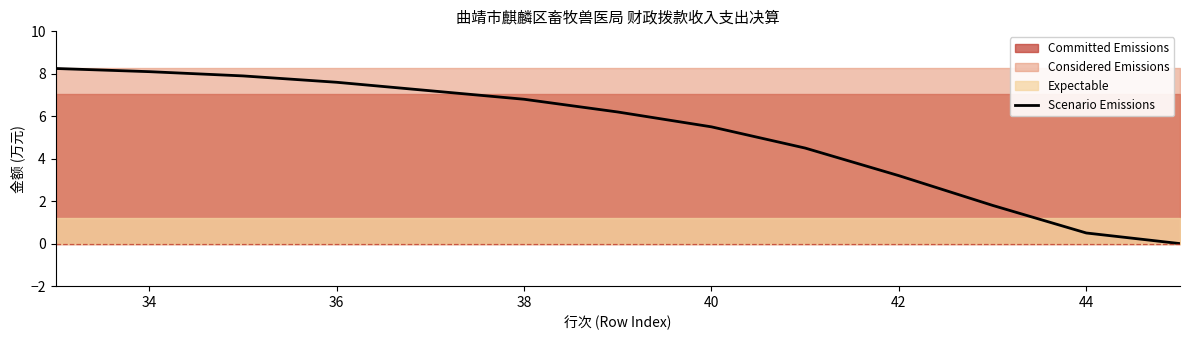

True or false: Scenario Emissions has a value of 2.0 at 42.

False